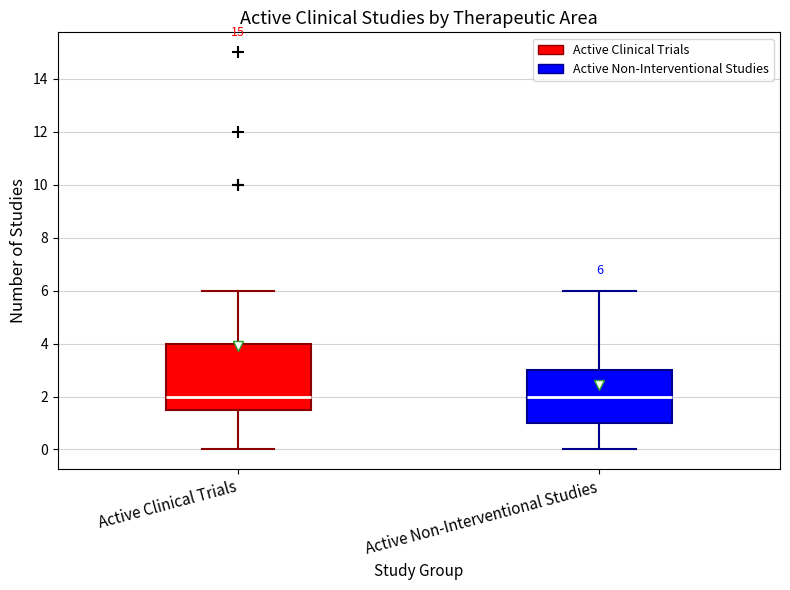

Comparing the boxes themselves (not the whiskers), which one is the tallest?

Active Clinical Trials